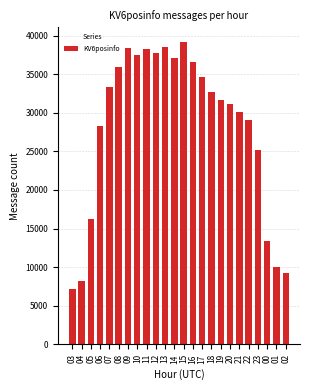

What is the value of the 21st bar from the left?

25174